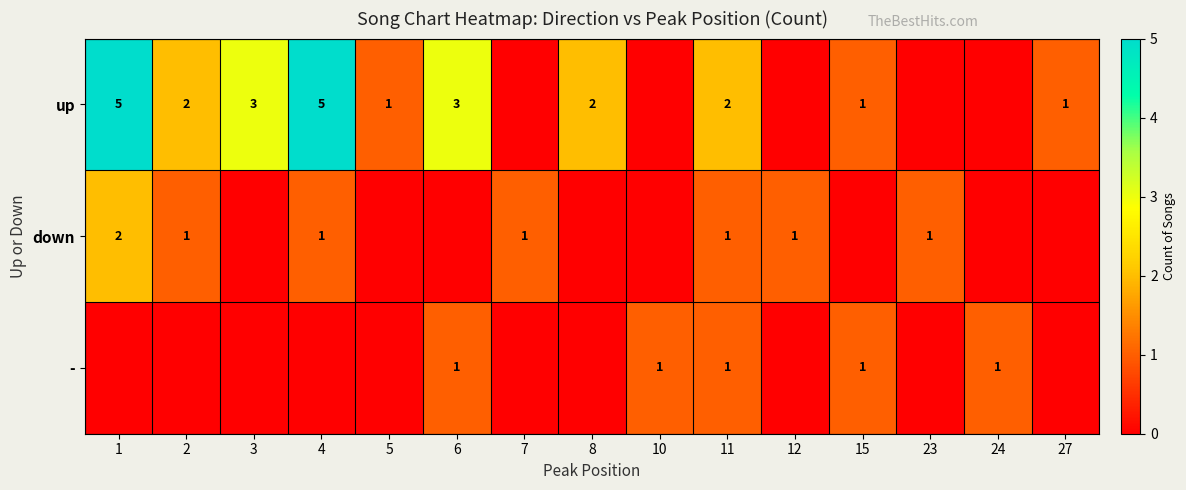

The down series shows 1 at 12. True or false?

True